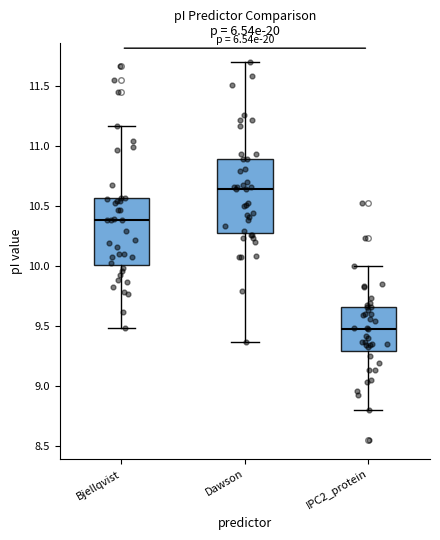

Which box is the tallest, from its lower edge to its upper edge?

Dawson